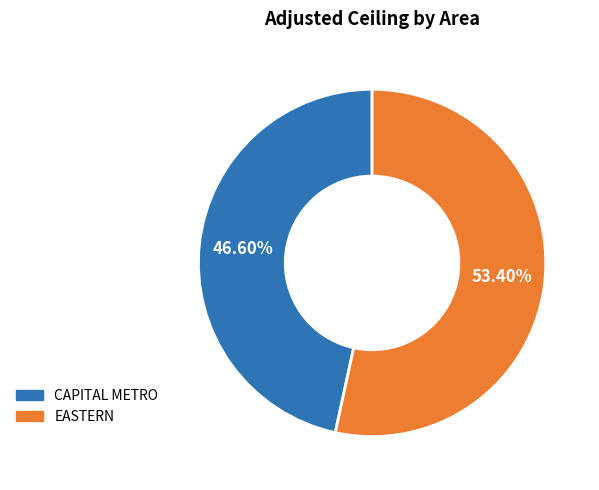

Between CAPITAL METRO and EASTERN, which is larger?

EASTERN